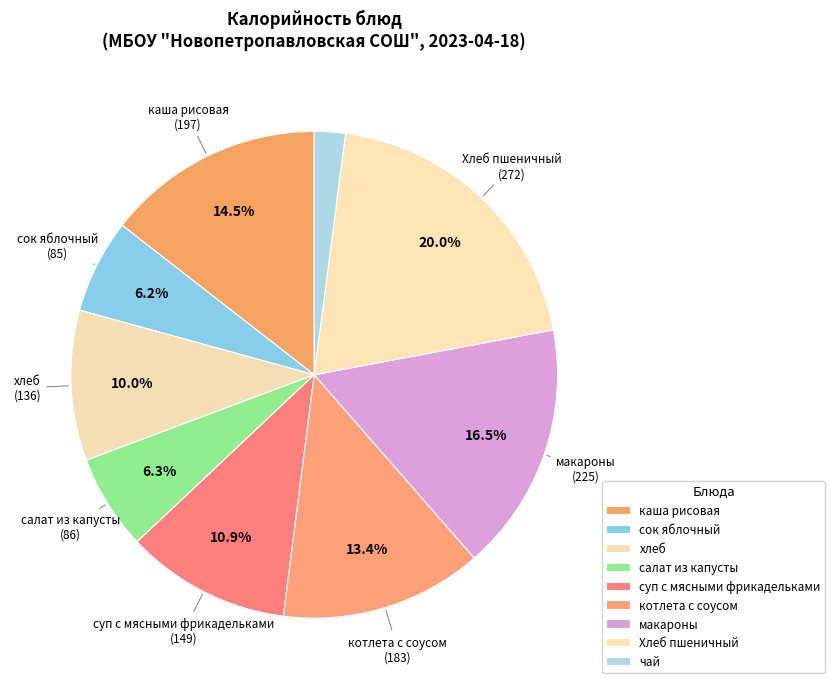

Is it true that макароны is 26% of the pie?

False